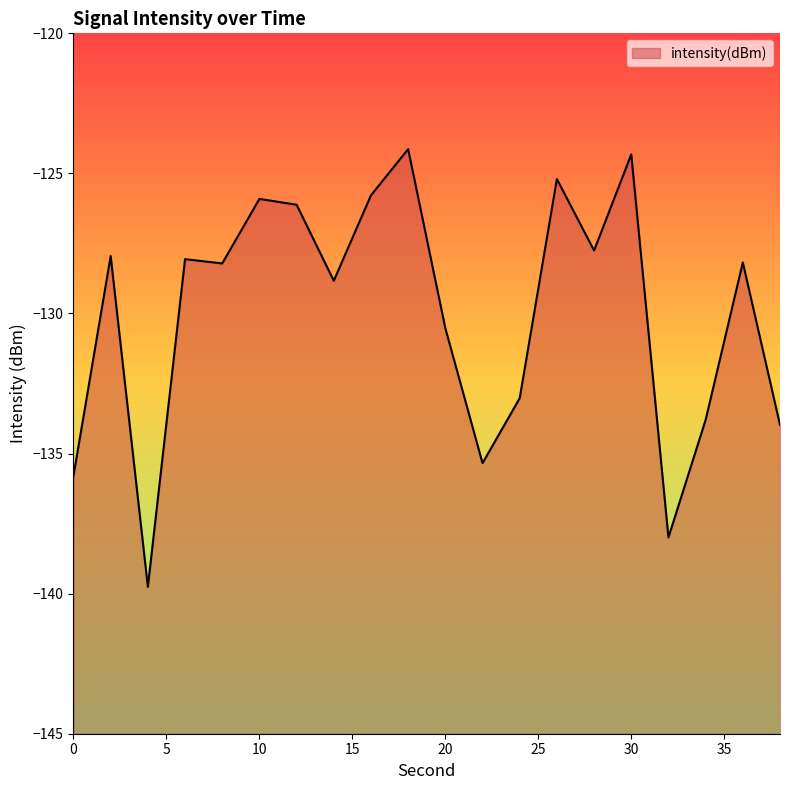

Reading right to left, list all the values displayed in this chart.

-134.0	-128.2	-133.8	-138.0	-124.3	-127.8	-125.2	-133.0	-135.3	-130.5	-124.1	-125.8	-128.8	-126.1	-125.9	-128.2	-128.1	-139.8	-127.9	-135.8